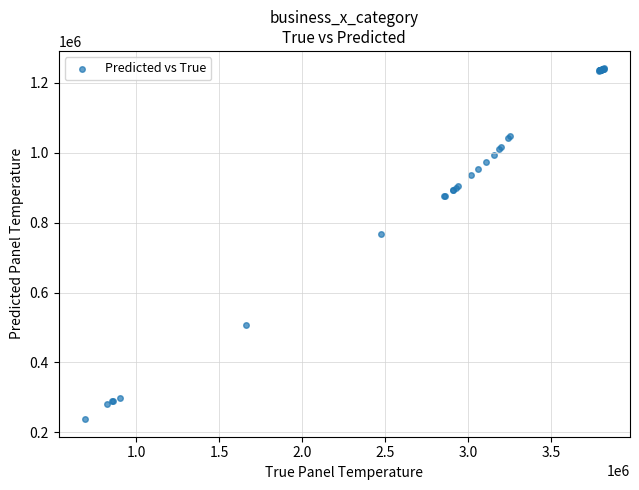

What Y value in the scatter plot is closest to 739456?

768619